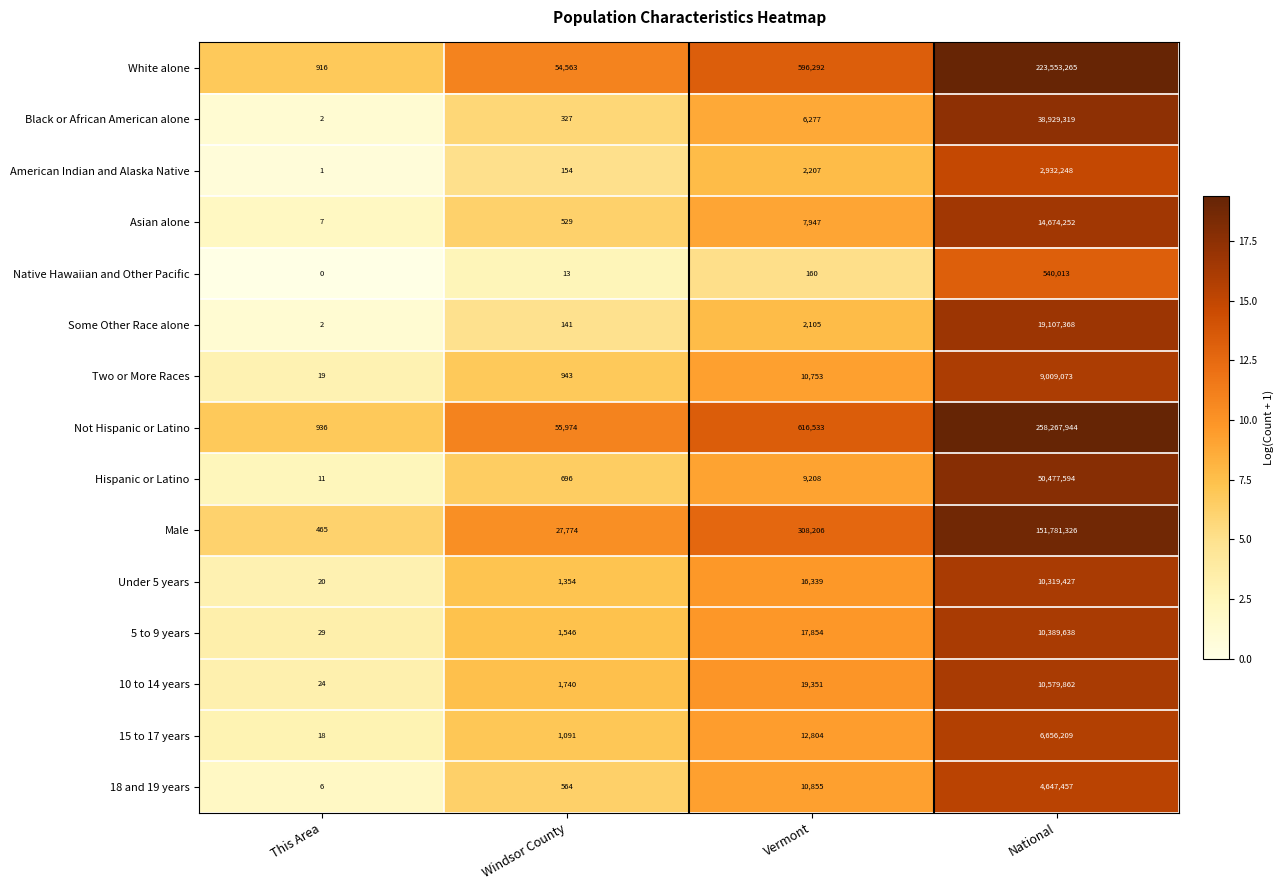

What is the sum of the Hispanic or Latino values at This Area and National?

50477605